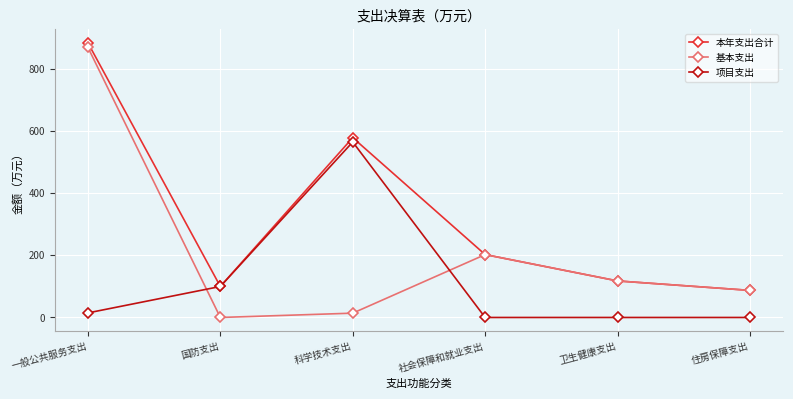

What is the difference between the maximum and minimum values in the 基本支出 series?

868.7